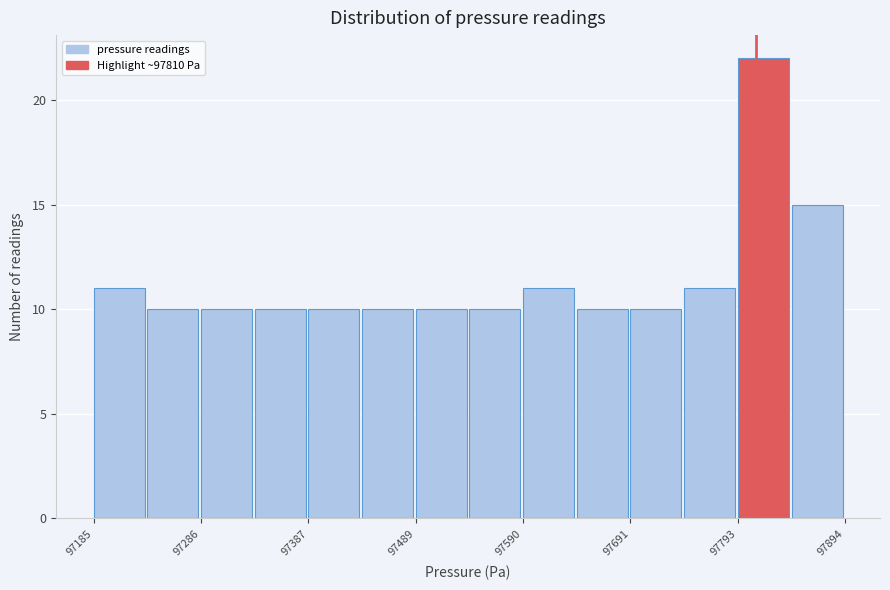

Around what value on the x-axis is the tallest bar? Give the approximate position of its centre, as read against the axis.

97820